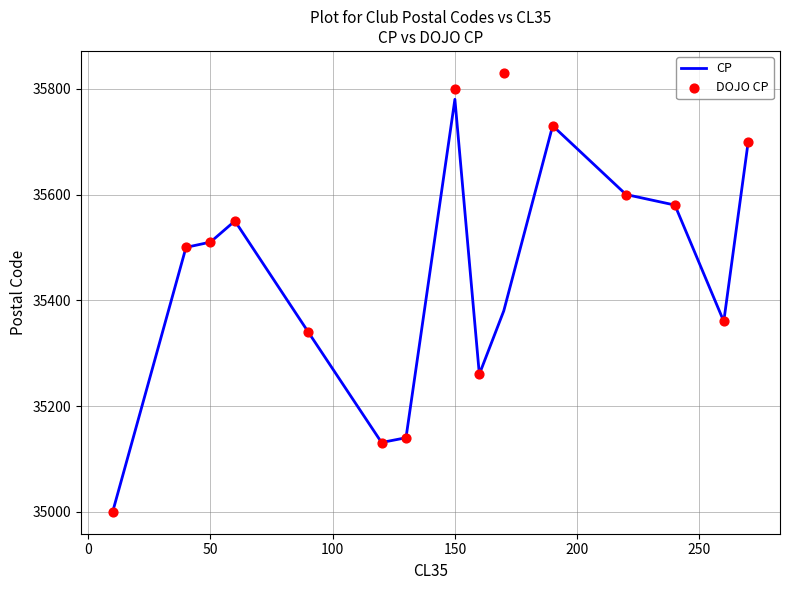

The CP series shows 63569 at 150. True or false?

False